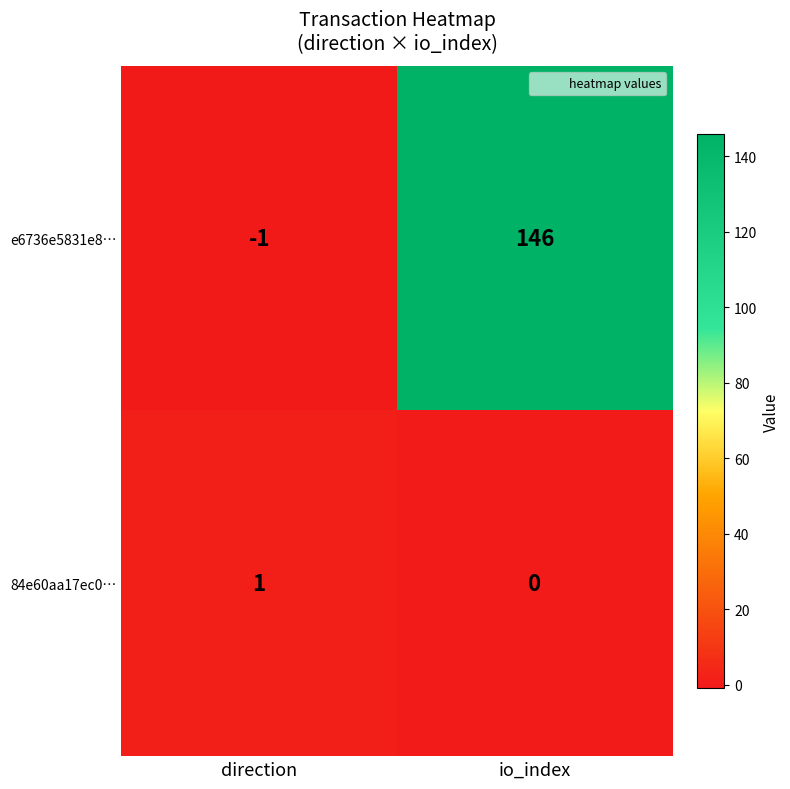

At which category does the chart reach its peak across all series?

io_index